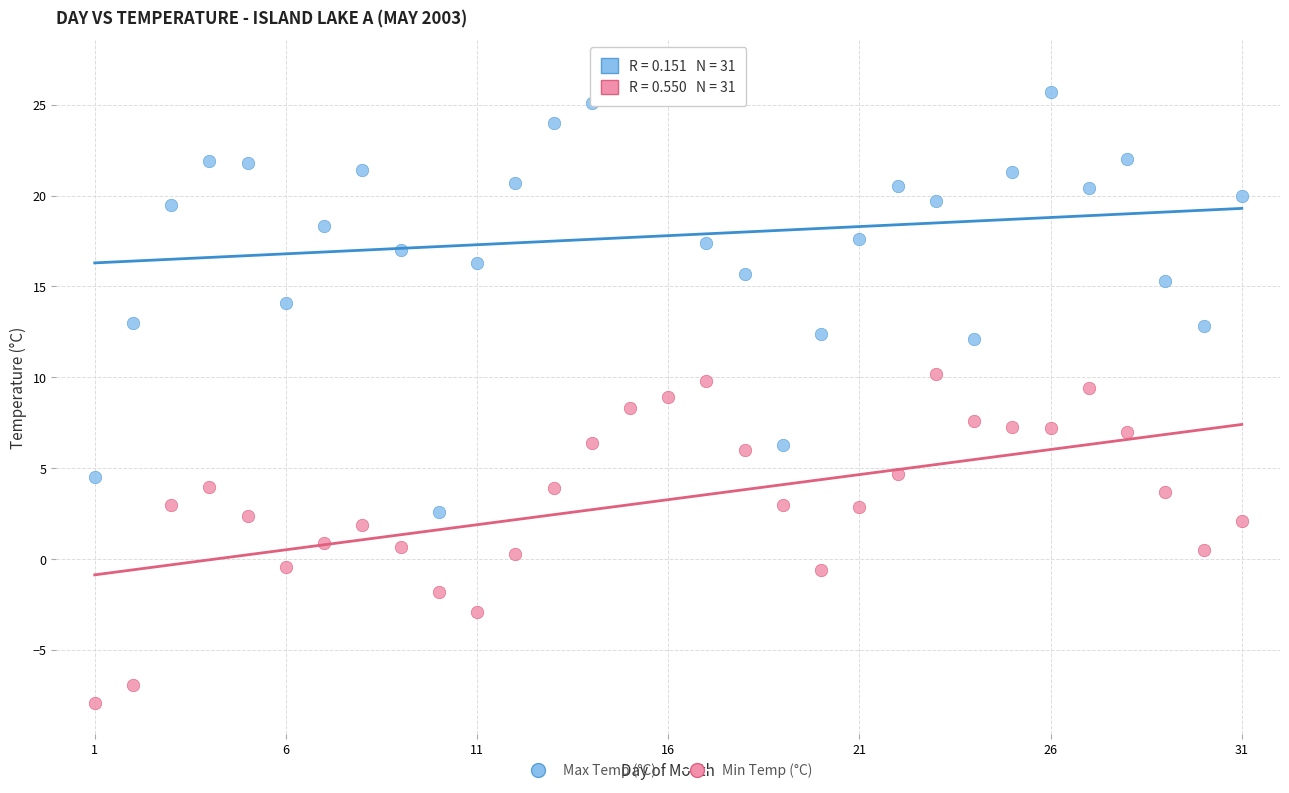

Which series reaches the minimum Y coordinate?

Min Temp (°C)